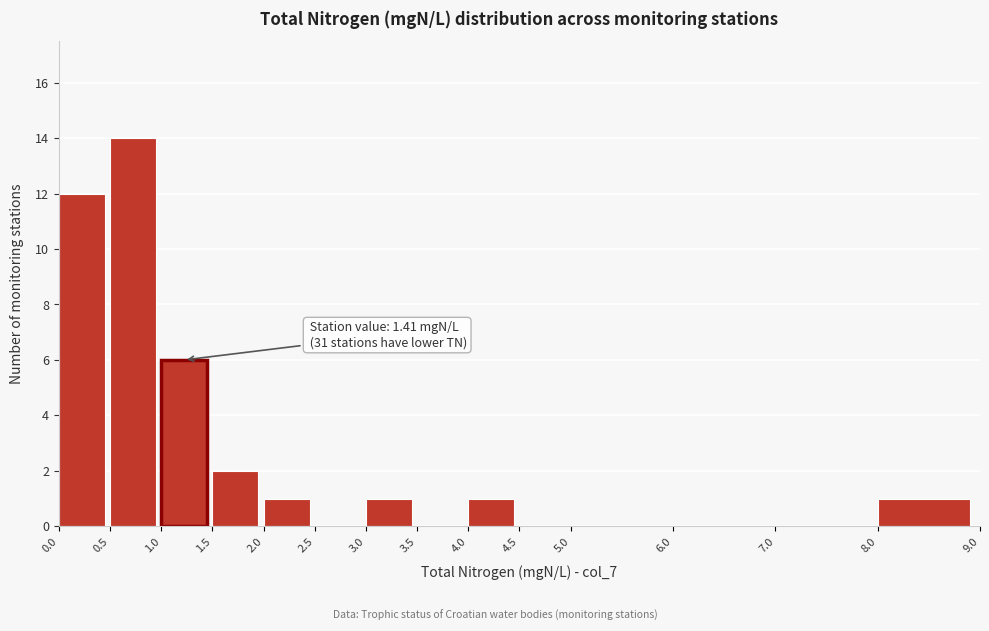

Which range on the x-axis has the tallest bar?

0.5 to 1.0